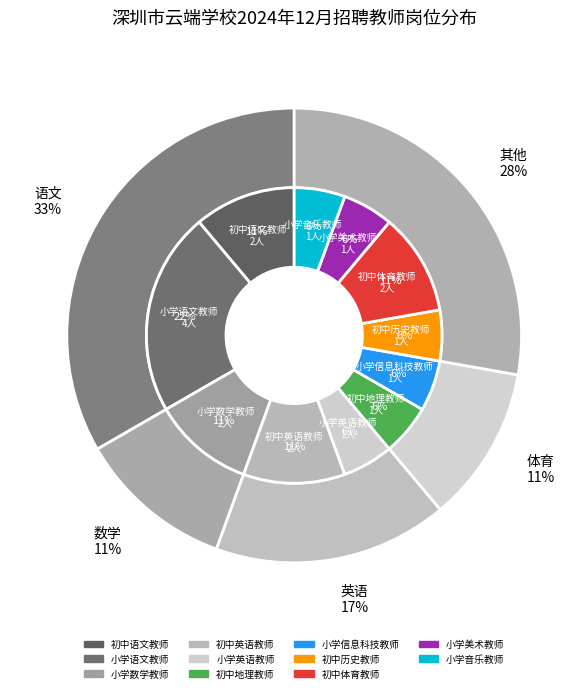

What percentage is the 小学信息科技教师 slice, to the nearest percent?

6%